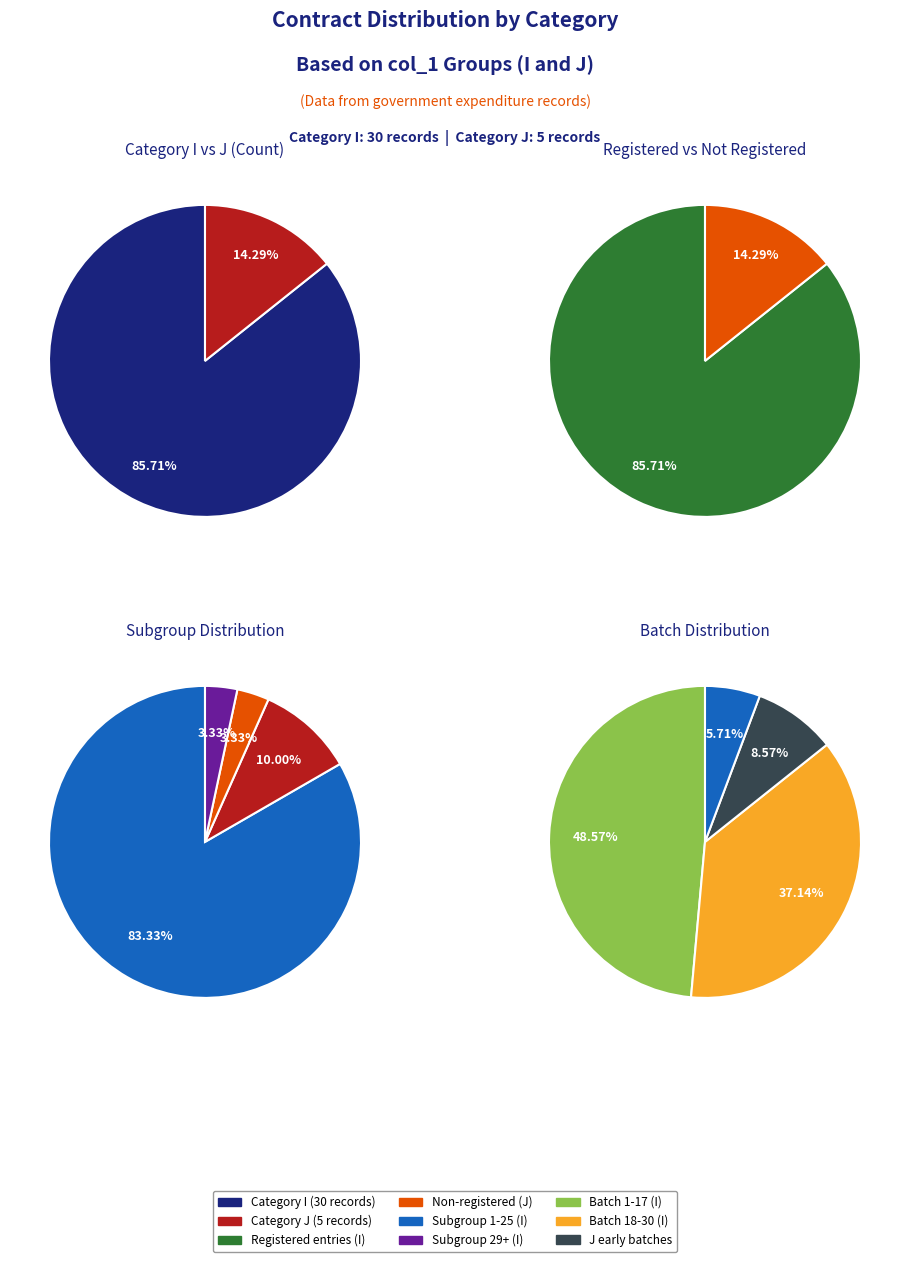

Between I and J, which is larger?

I